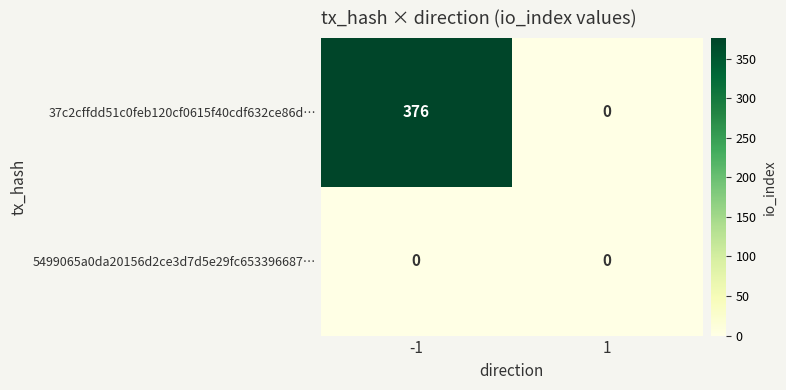

Count the number of categories in the chart.

2